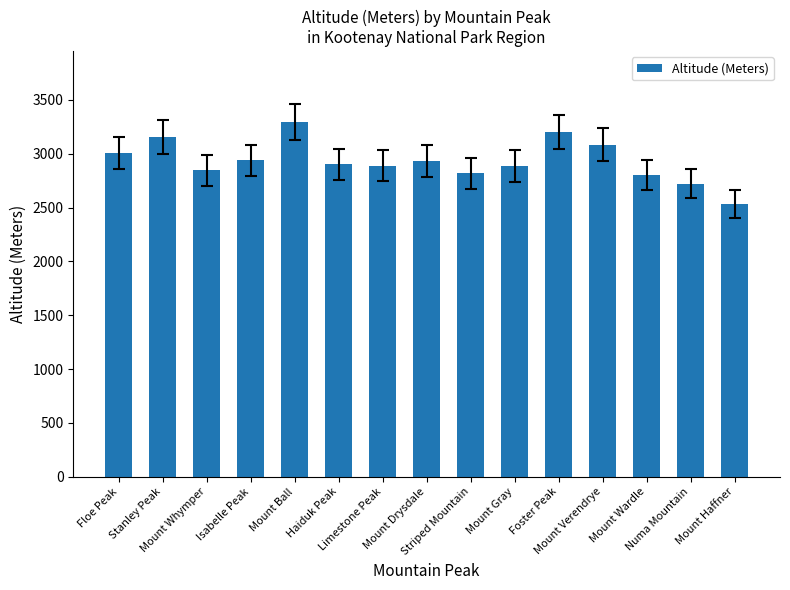

What is the sum of the values at Floe Peak and Mount Haffner?

5540